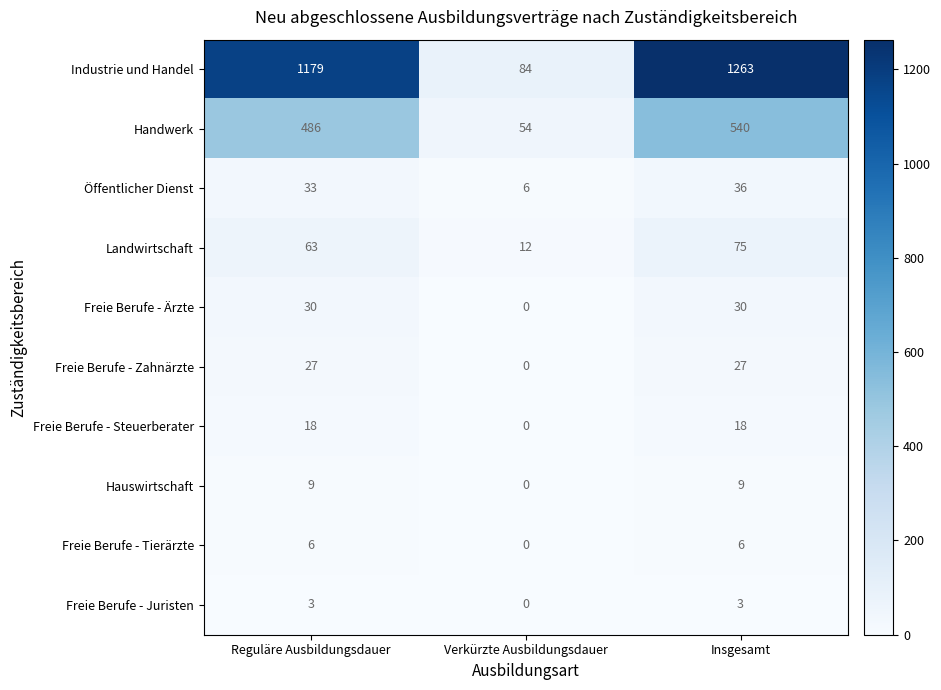

Which series has the largest total across all categories?

Industrie und Handel